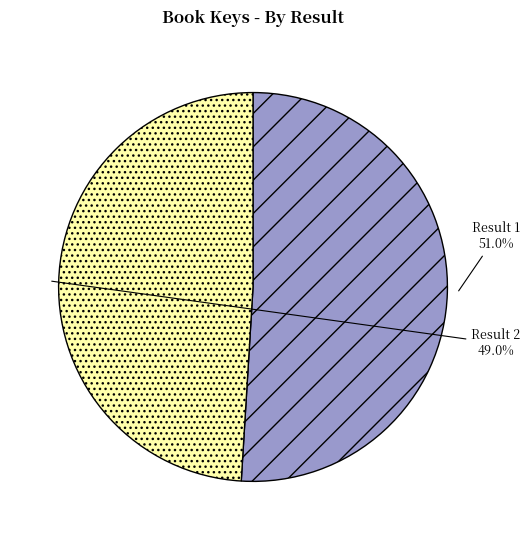

Which category accounts for the majority?

Result 1